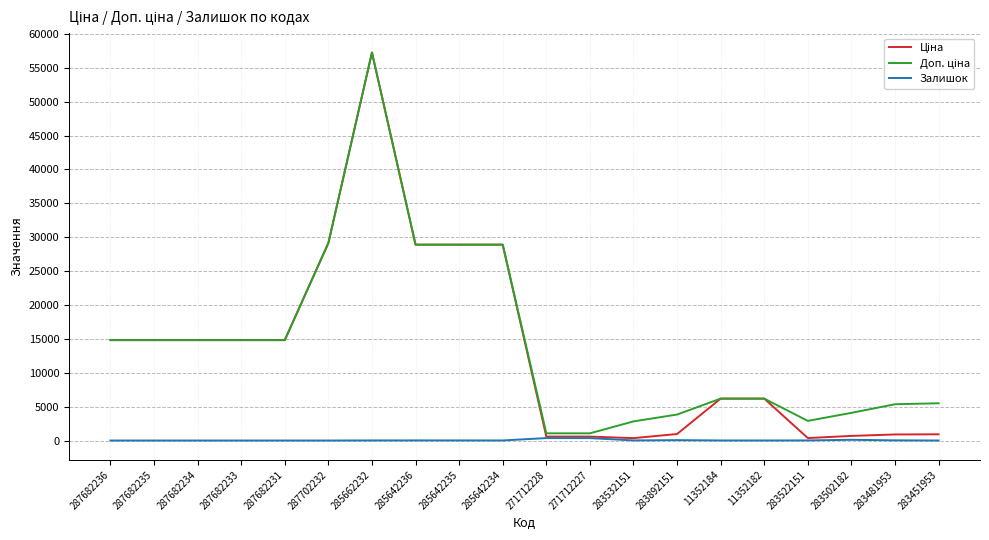

At which category is the sum across all series the highest?

285662232